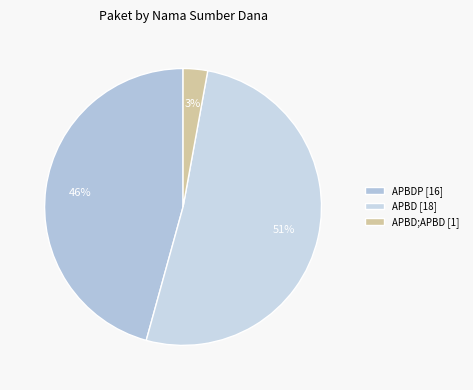

How many slices are in this pie chart?

3